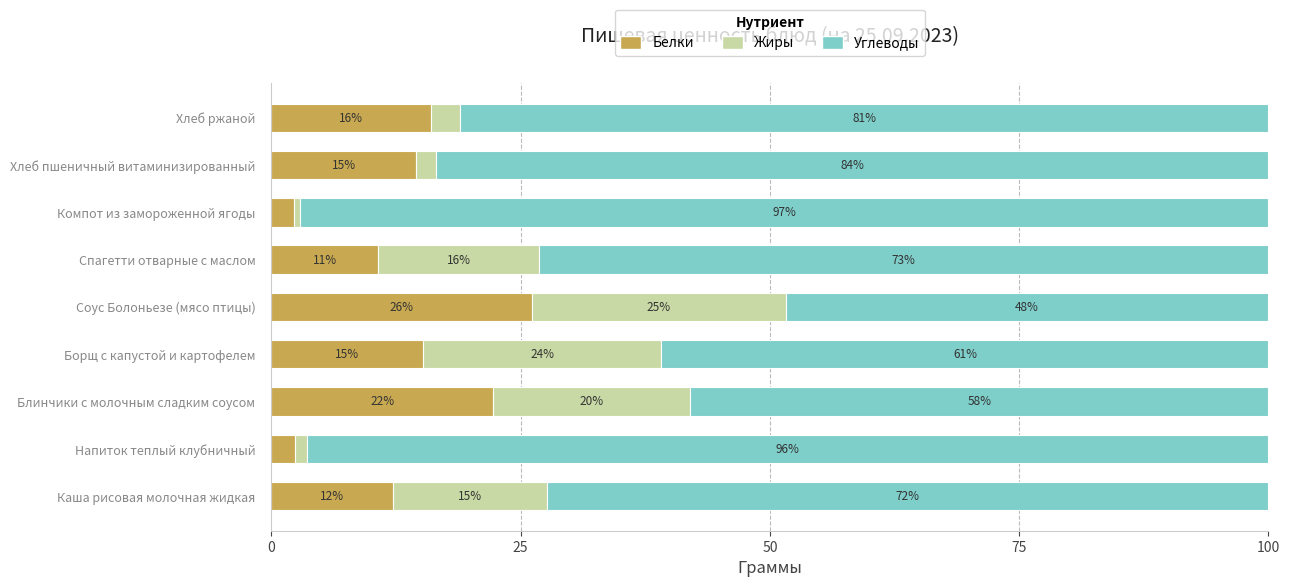

Reading right to left, extract all data points from this chart.

Белки: 16.0	14.5	2.3	10.7	26.2	15.2	22.2	2.3	12.2
Жиры: 2.9	2.0	0.6	16.1	25.4	23.9	19.8	1.3	15.5
Углеводы: 81.1	83.5	97.1	73.2	48.4	60.9	58.0	96.4	72.3